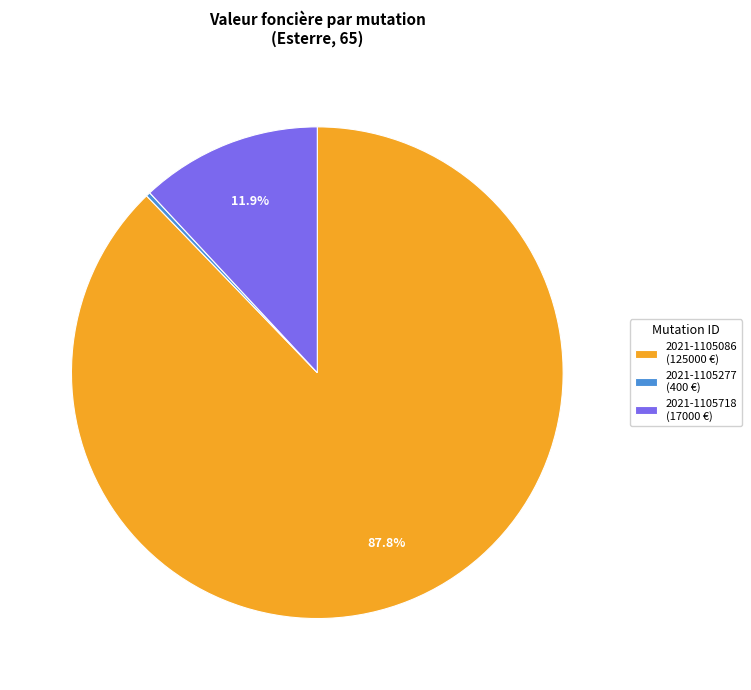

To the nearest percent, what is the combined percentage of 2021-1105277 and 2021-1105086?

88%